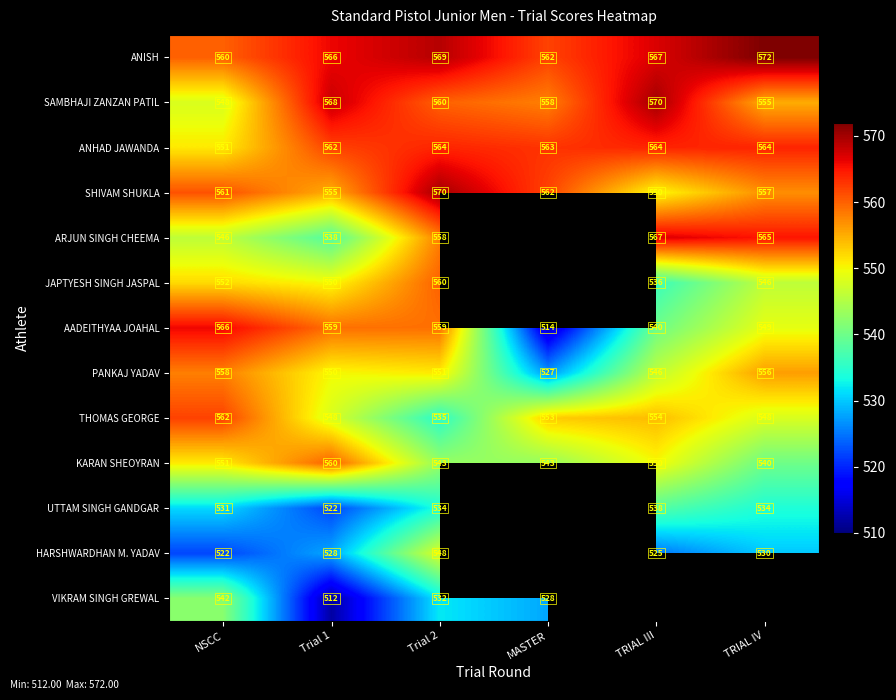

At how many categories does at least one series exceed 539?

6